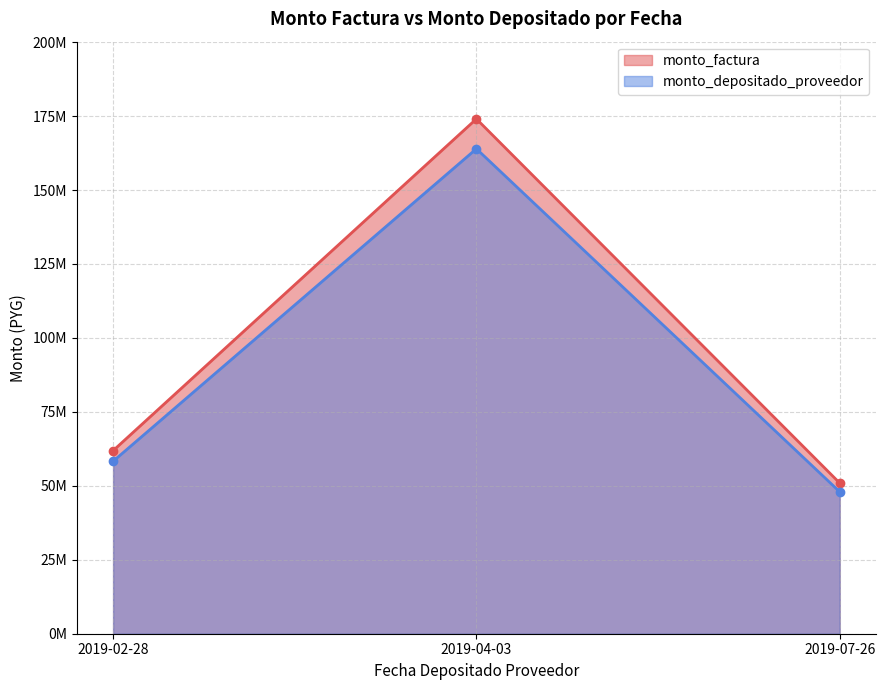

Rank the series at 2019-02-28 from highest to lowest value.

monto_depositado_proveedor, monto_factura